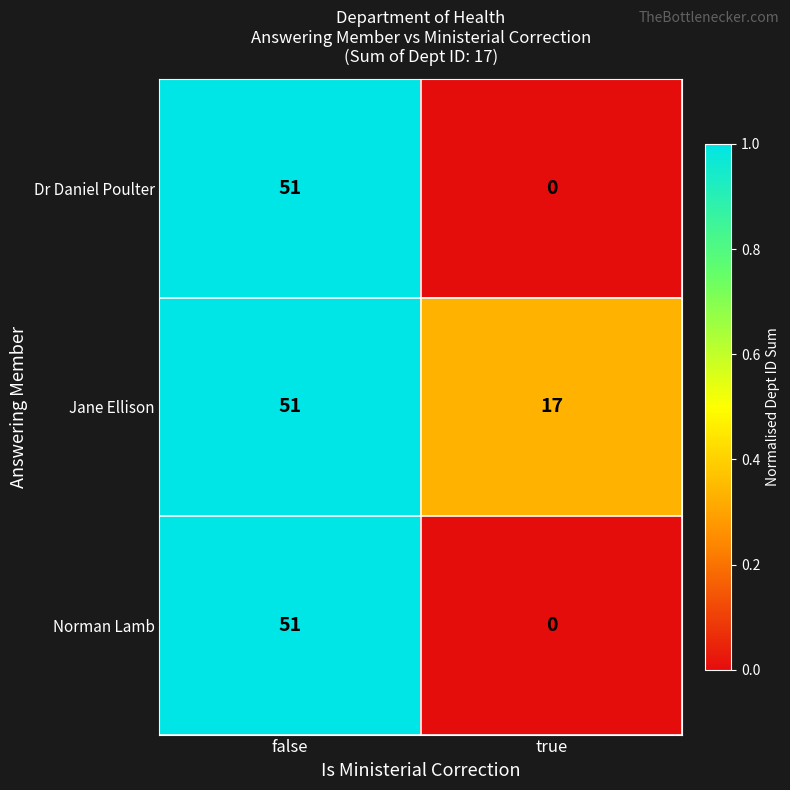

Which series has the largest total across all categories?

Jane Ellison